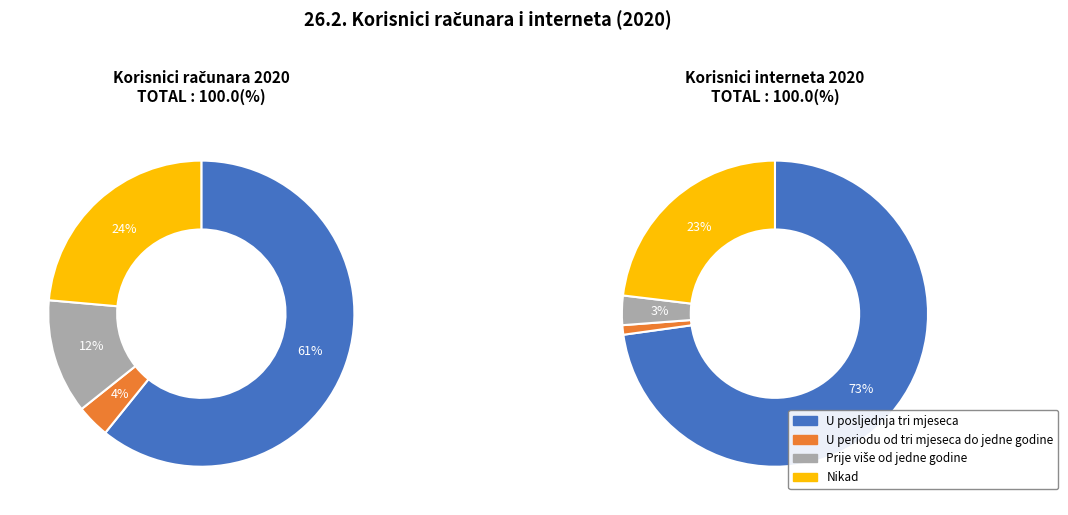

Does Prije više od jedne godine account for over 50% of the chart?

No